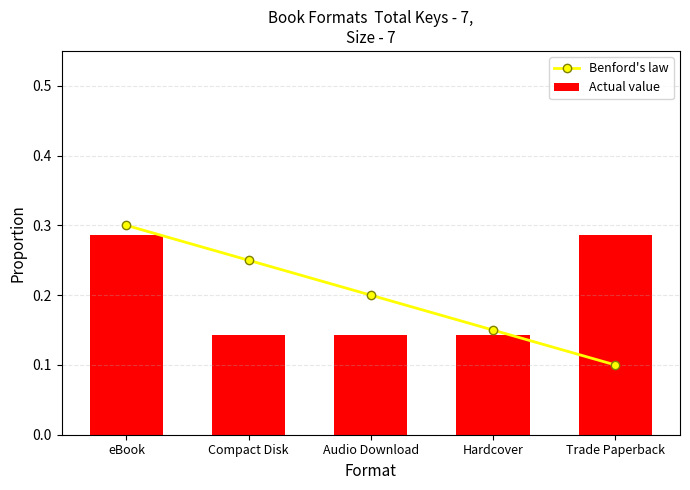

At how many categories does at least one series exceed 0?

5